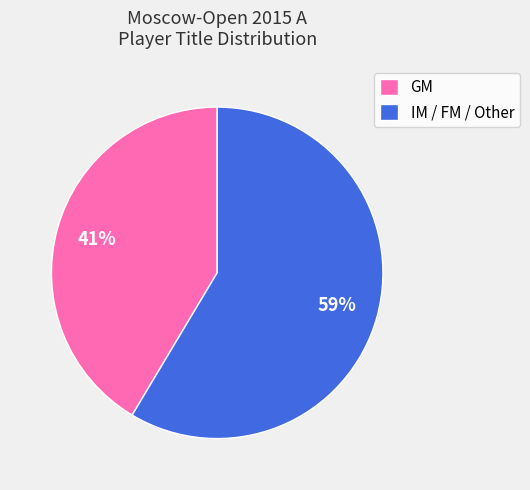

The GM slice represents 41% of the pie. True or false?

True